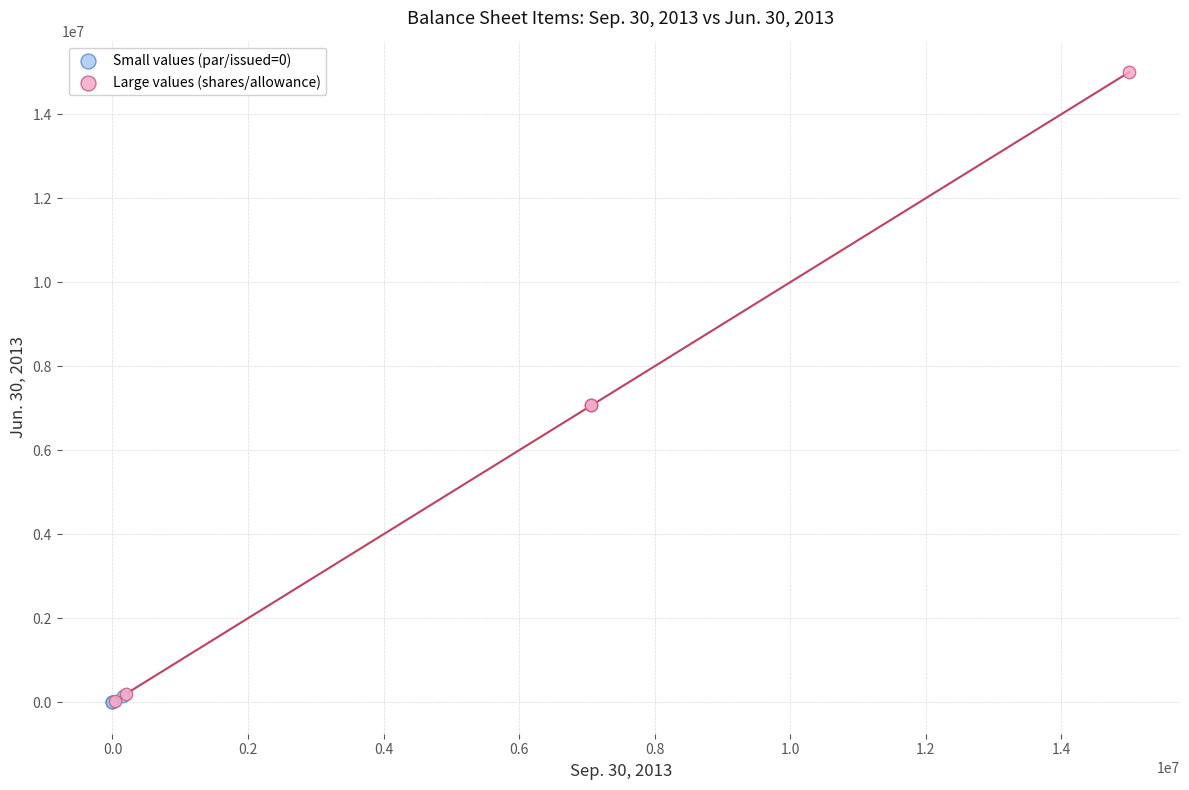

Which series reaches the maximum Y coordinate?

Large values (shares/allowance)